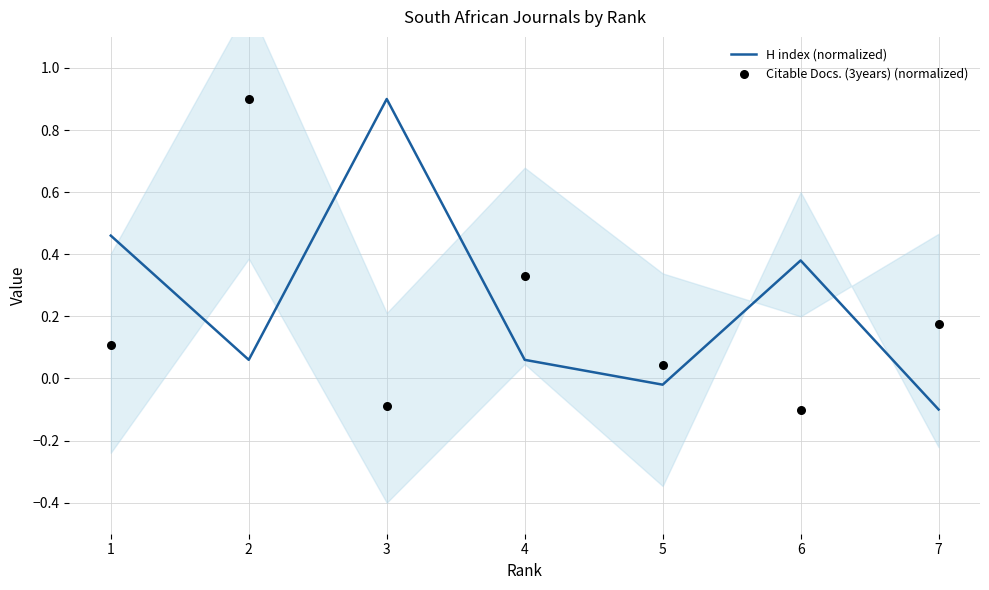

Which series contains the lowest Y value?

H index (normalized)